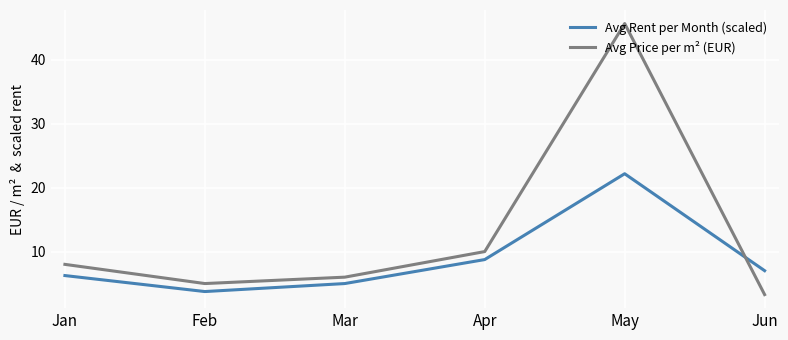

Which series has the largest total across all categories?

Avg Price per m² (EUR)